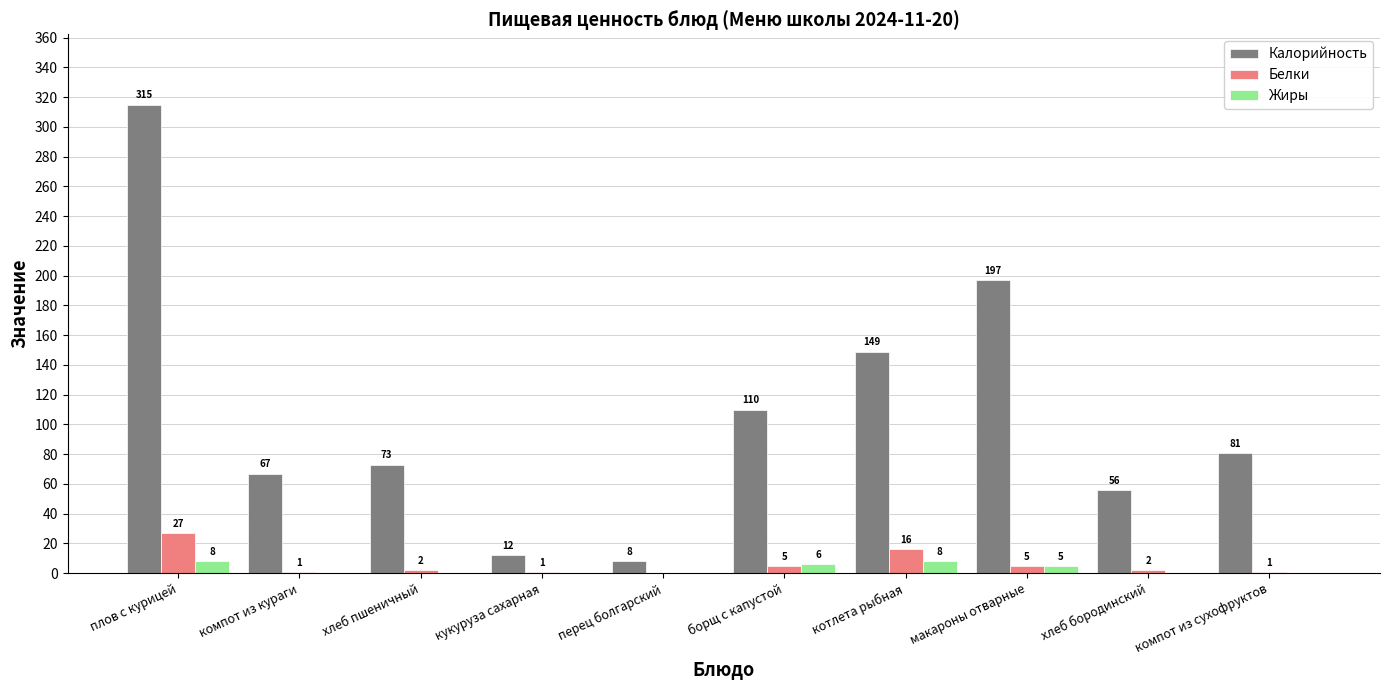

At which category is the sum across all series the highest?

плов с курицей